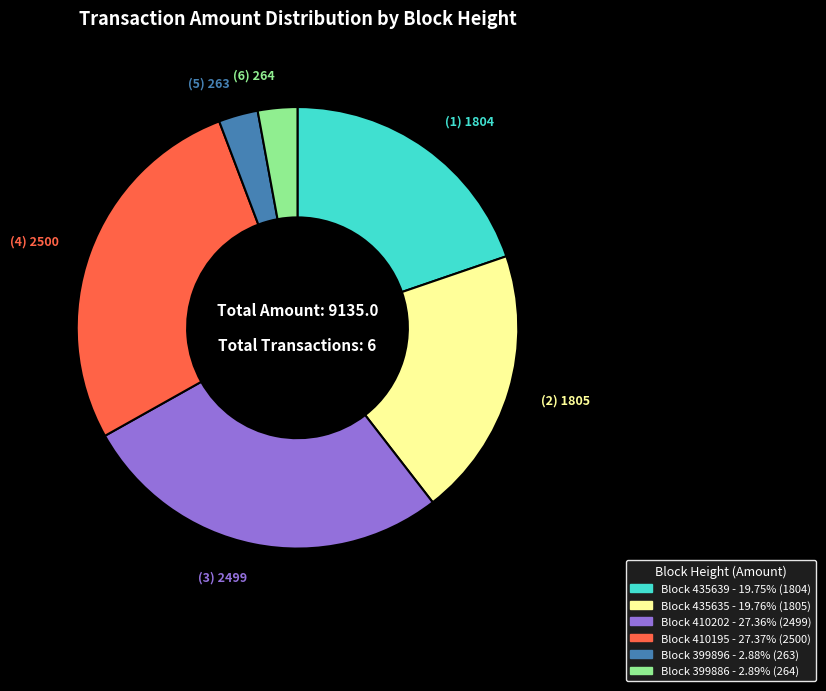

Is there a majority slice in this chart?

No